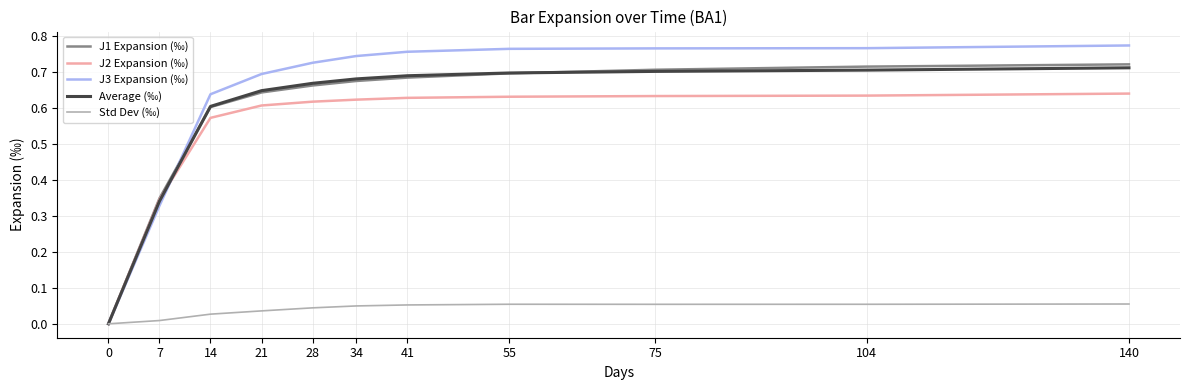

What are all the series names shown in the legend?

J1 Expansion (‰), J2 Expansion (‰), J3 Expansion (‰), Average (‰), Std Dev (‰)